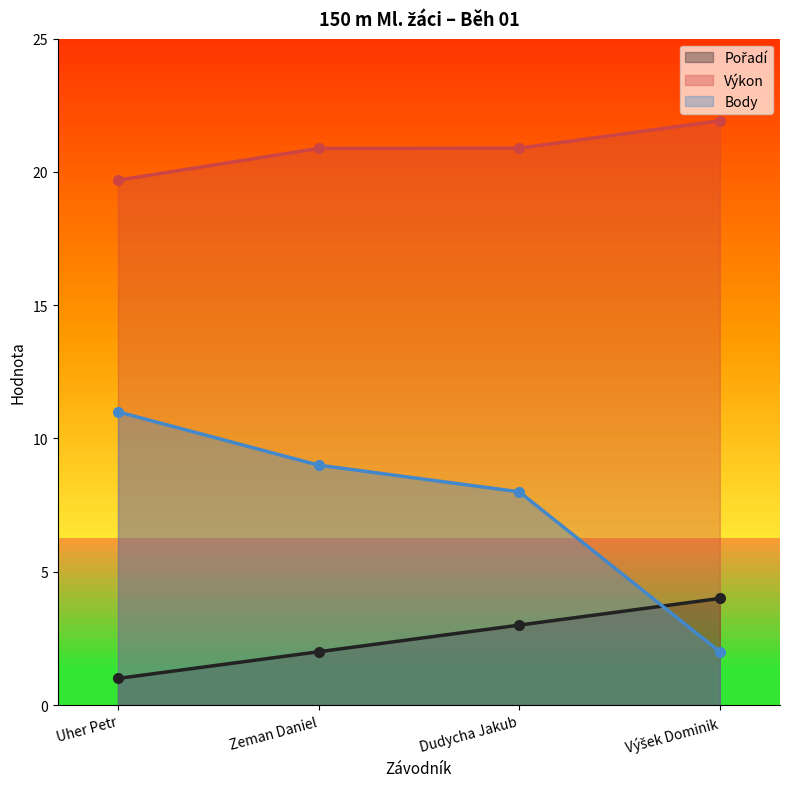

What is the minimum value for Pořadí?

1.0